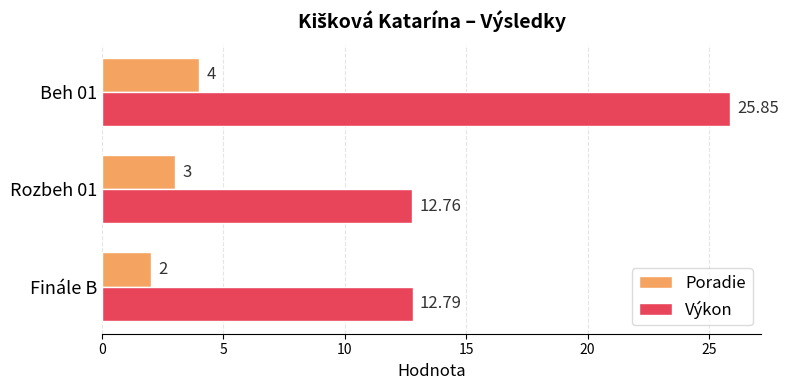

Rank the series by their average value, from lowest to highest.

Poradie, Výkon